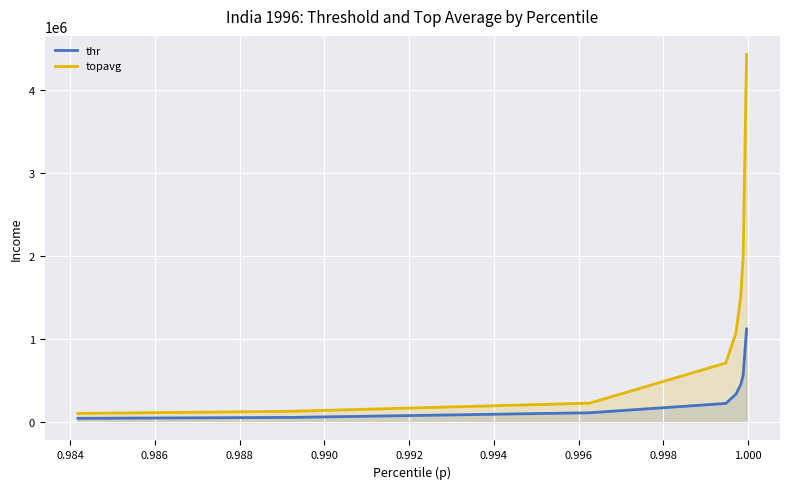

True or false: topavg and thr cross at least once.

False